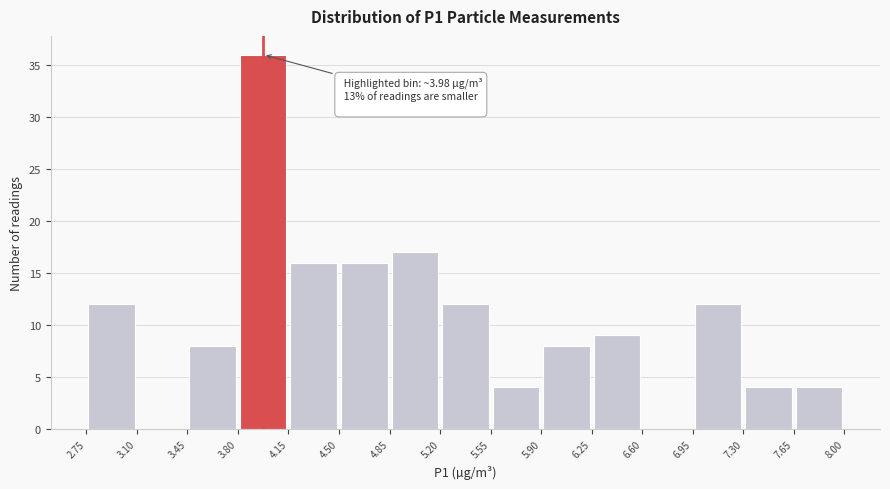

Over which range of the x-axis is the bar tallest?

3.80 to 4.15